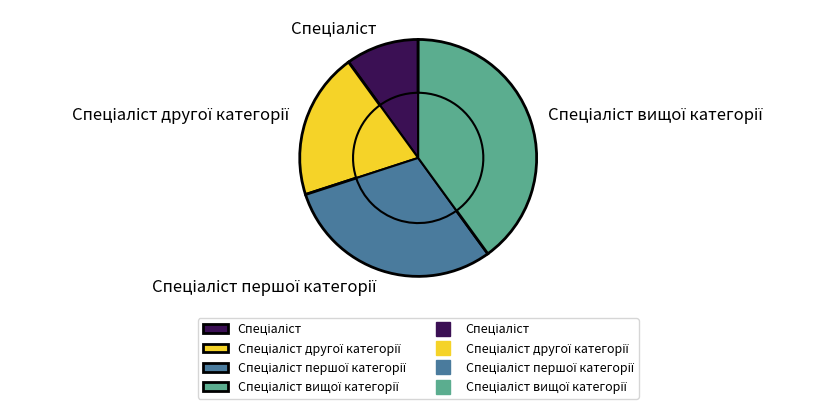

How many segments does this pie chart have?

4